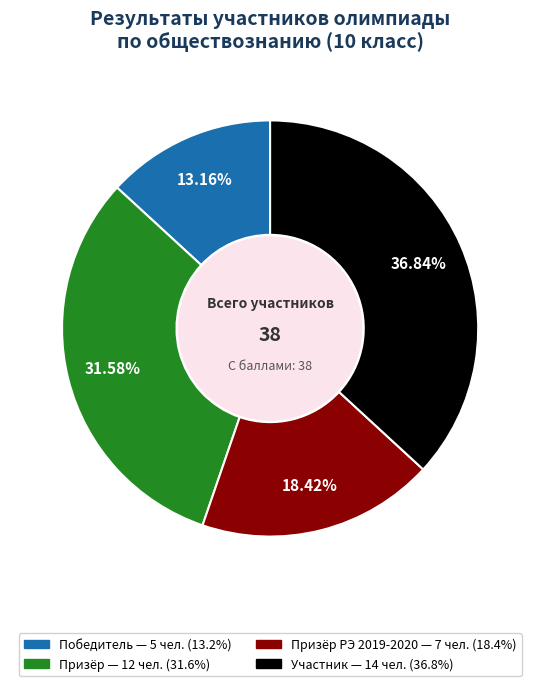

Is there any slice that represents more than half of the pie?

No